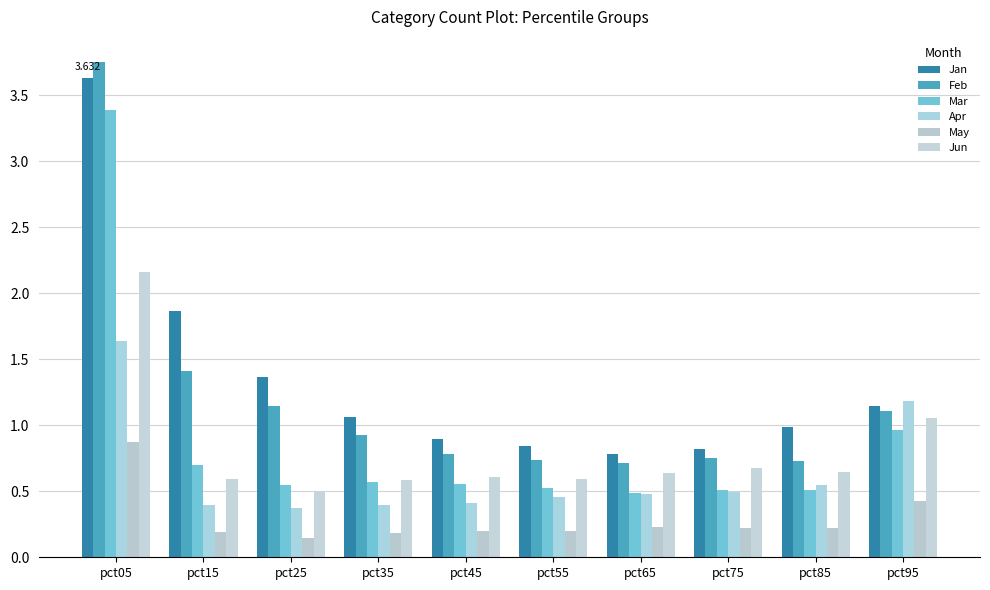

Is it true that Apr equals 0.5 at pct65?

True